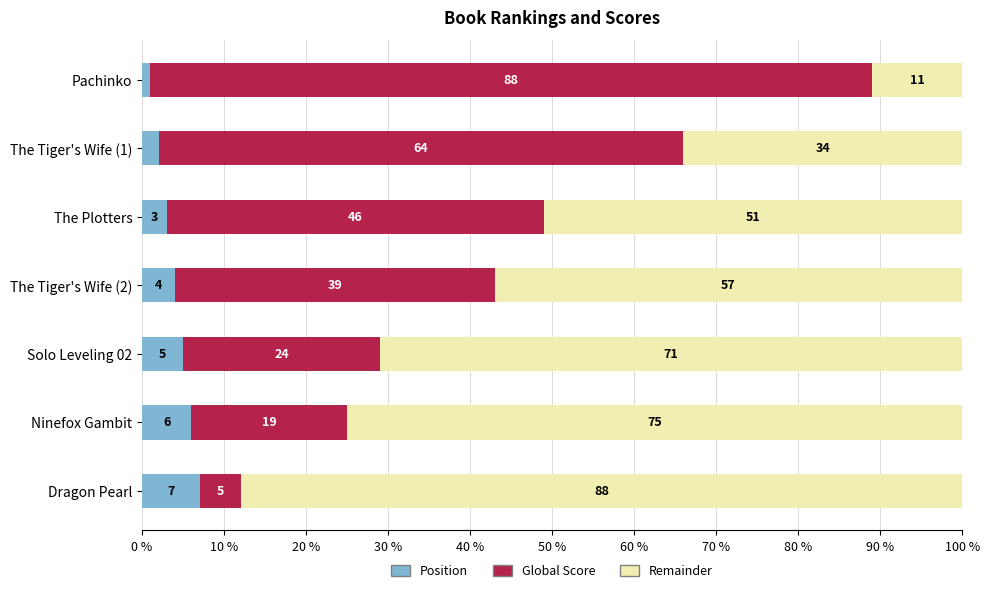

What is the approximate value of Position at Solo Leveling 02?

5